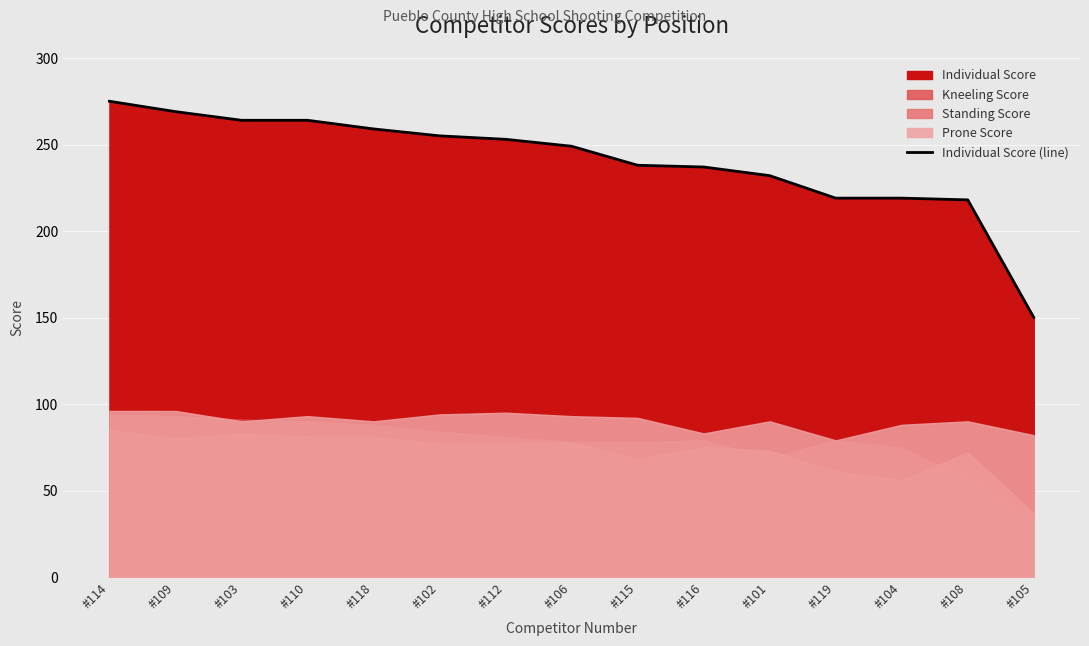

What is the label of the 14th point from the right?

#109